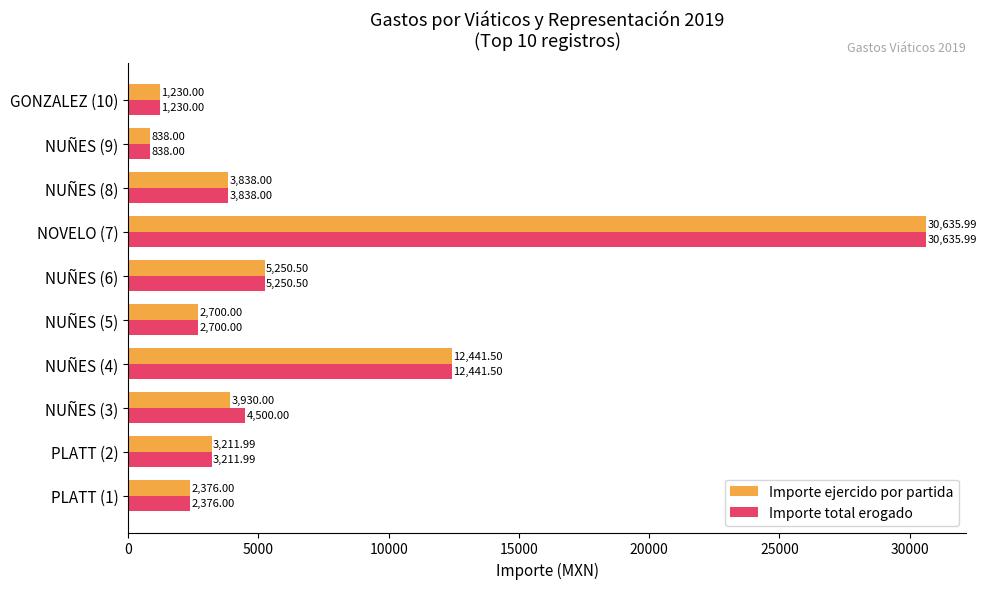

What is the sum of the Importe total erogado values at NUÑES (8) and PLATT (1)?

6214.0